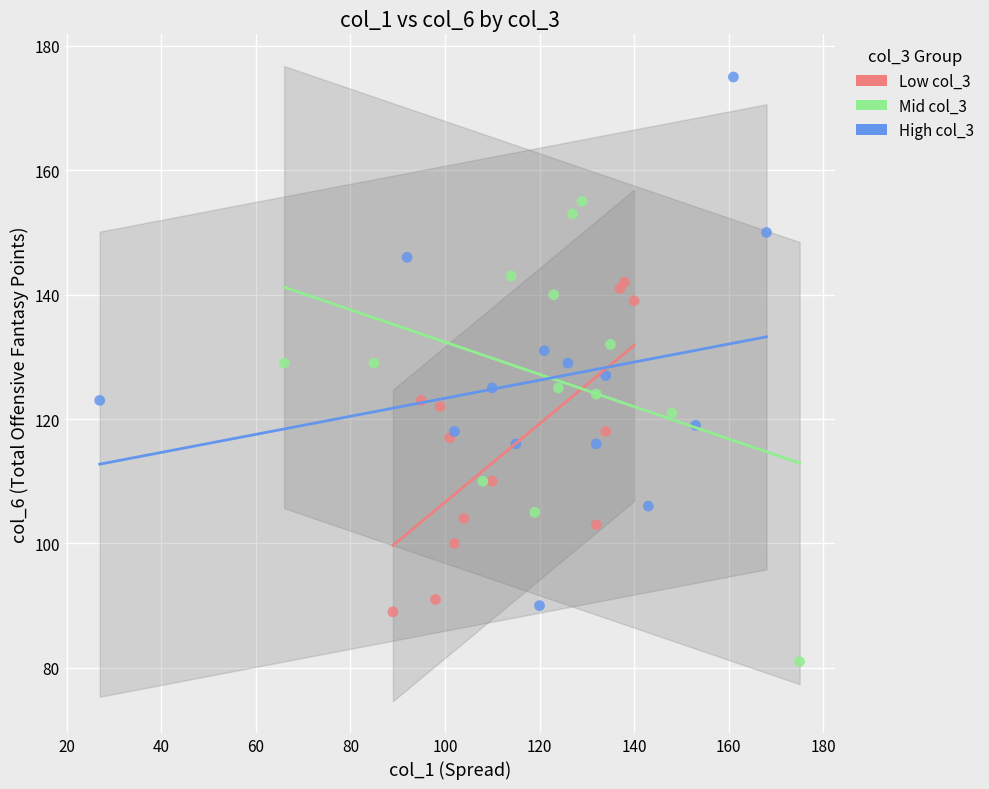

Which series reaches the minimum Y coordinate?

Mid col_3